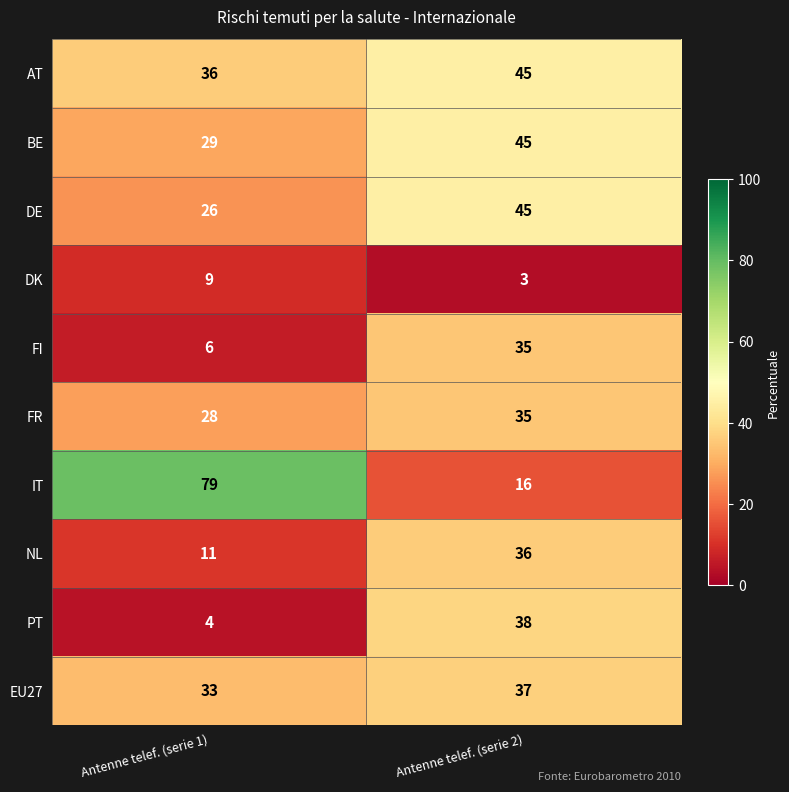

At which label does PT reach its minimum?

Antenne telef. (serie 1)